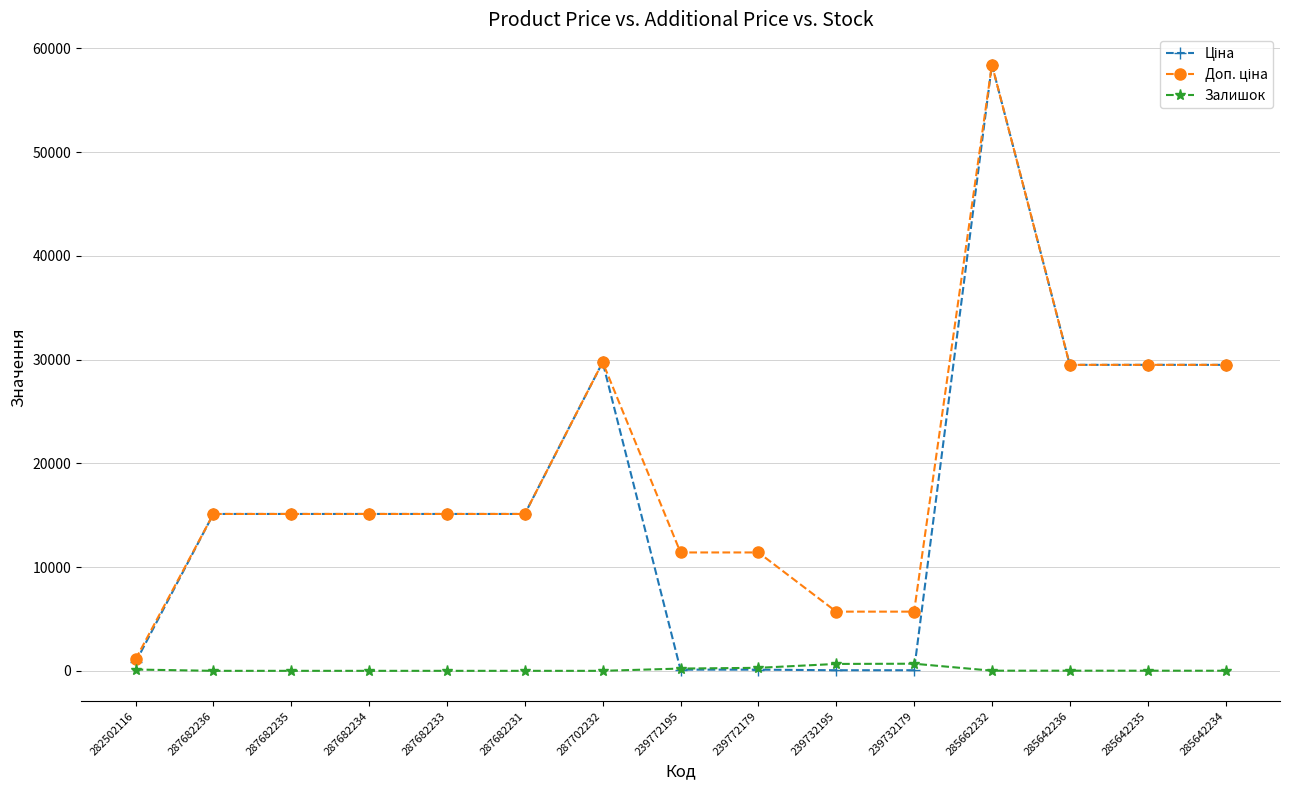

Count the number of data series in this chart.

3